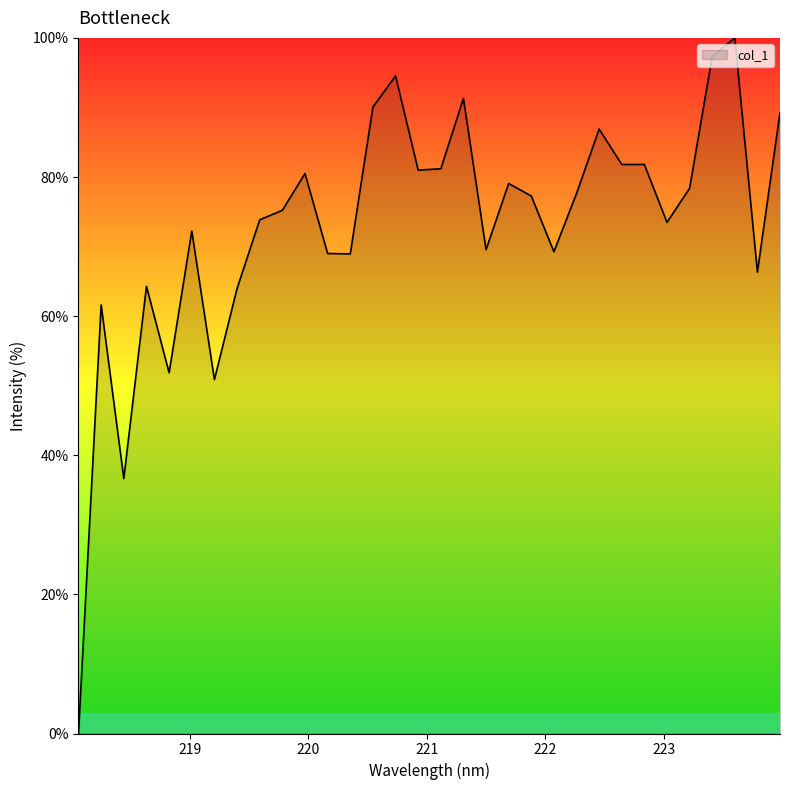

Count the number of data series in this chart.

1